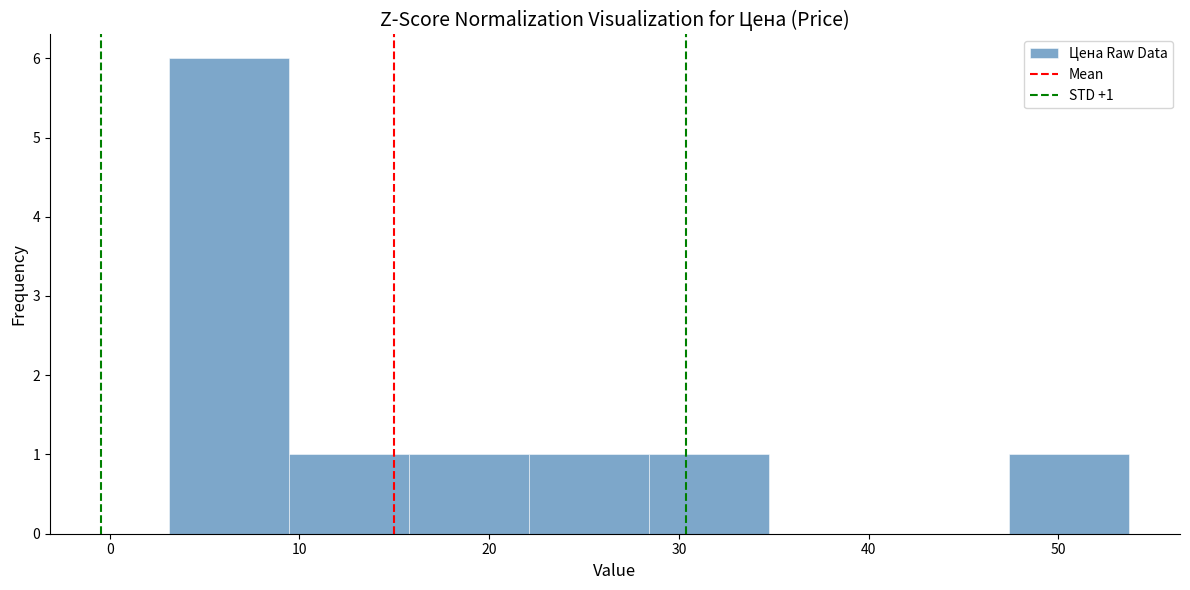

Over which range of the x-axis is the bar tallest?

3 to 9